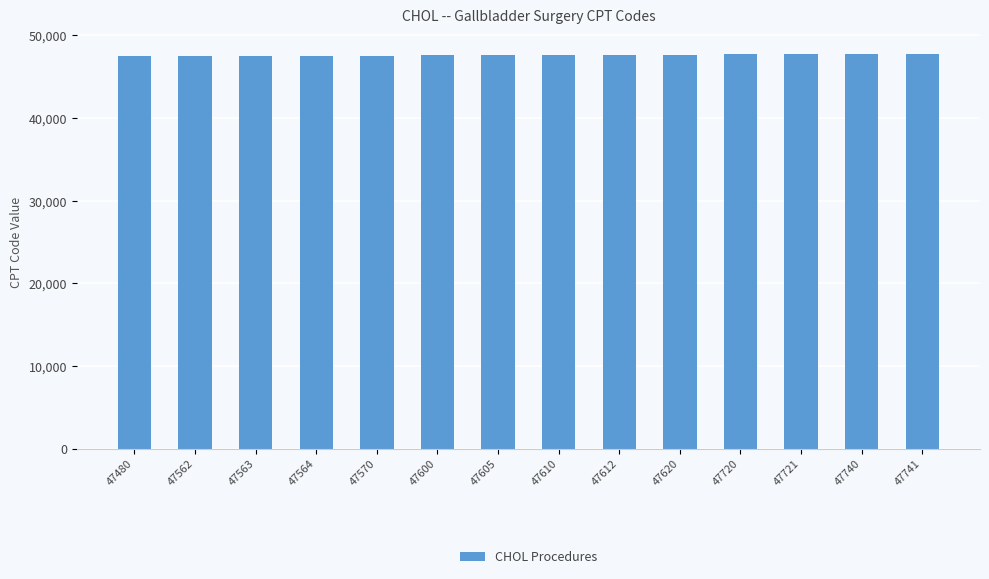

The value at 47605 is 23743. True or false?

False